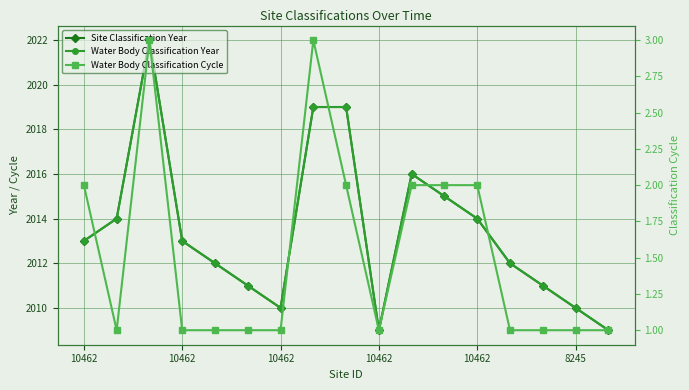

Which category has the highest value in the Site Classification Year series?

10462